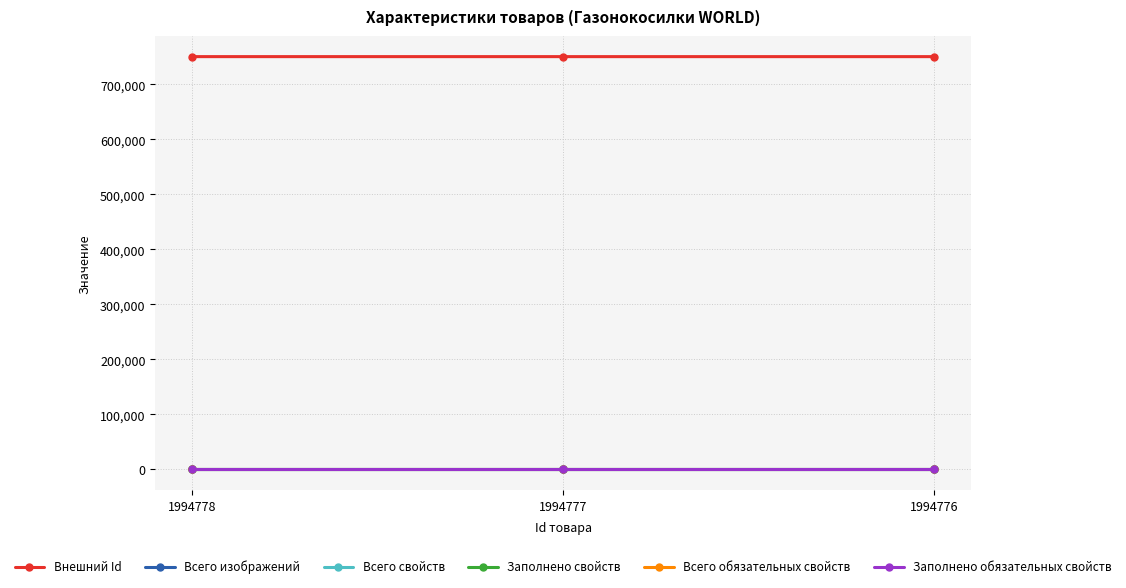

Which category has the highest value in the Заполнено свойств series?

1994778